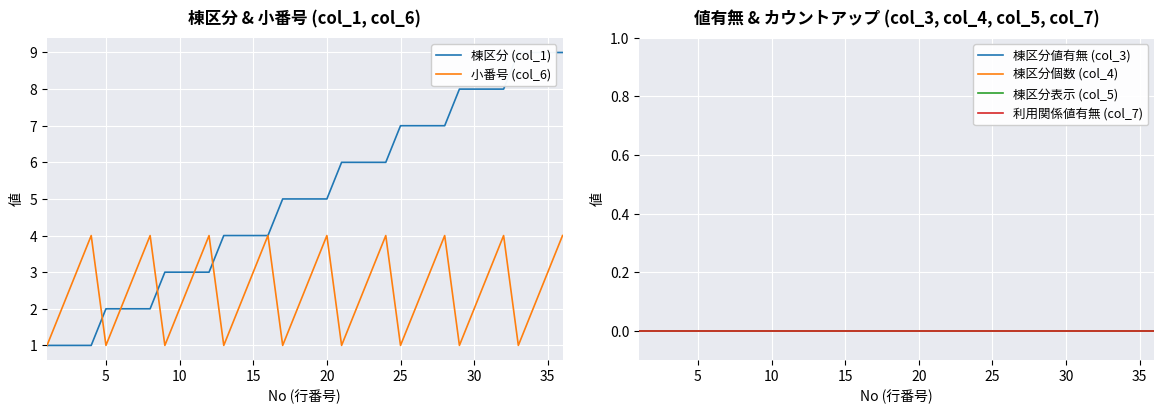

Is this an area chart (filled region under the line)?

No